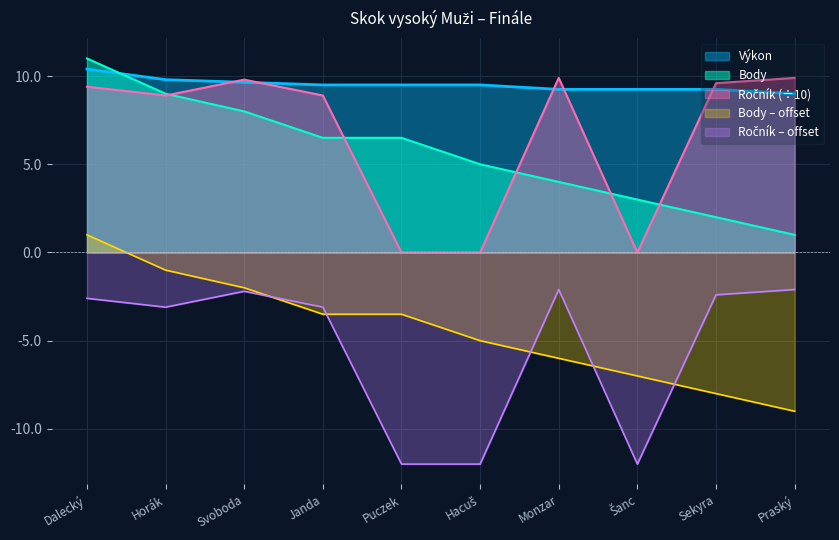

Reading left to right, transcribe all the data shown in this chart.

Výkon: 10.4	9.8	9.7	9.5	9.5	9.5	9.2	9.2	9.2	9.0
Body: 11.0	9.0	8.0	6.5	6.5	5.0	4.0	3.0	2.0	1.0
Ročník: 9.4	8.9	9.8	8.9	0.0	0.0	9.9	0.0	9.6	9.9